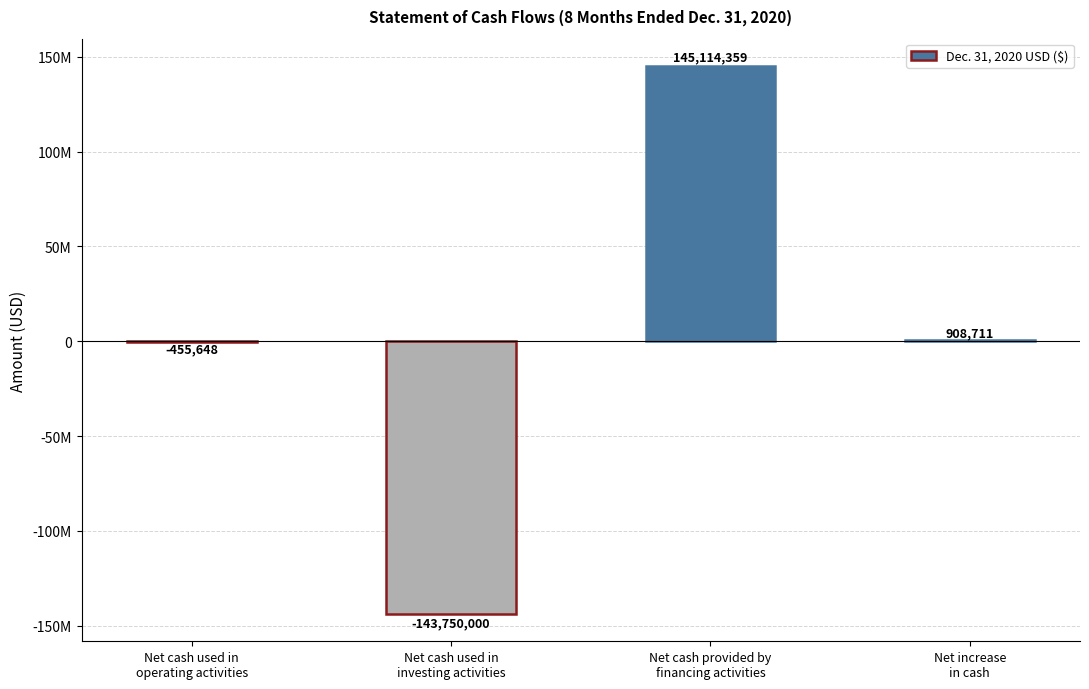

Reading right to left, what are all the values shown in this chart?

Net increase
in cash=908711	Net cash provided by
financing activities=145114359	Net cash used in
investing activities=-143750000	Net cash used in
operating activities=-455648